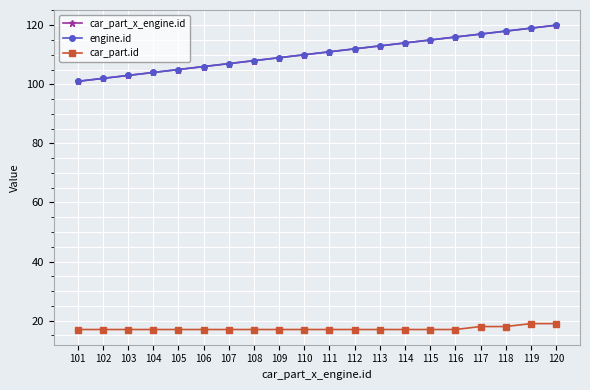

At which label is car_part.id closest to 18?

117